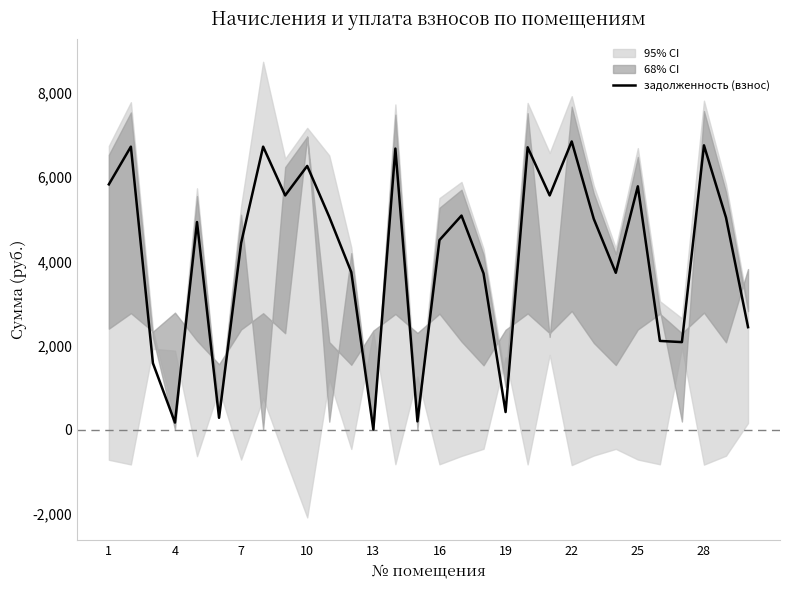

What is the maximum value for задолженность (взнос)?

6850.3